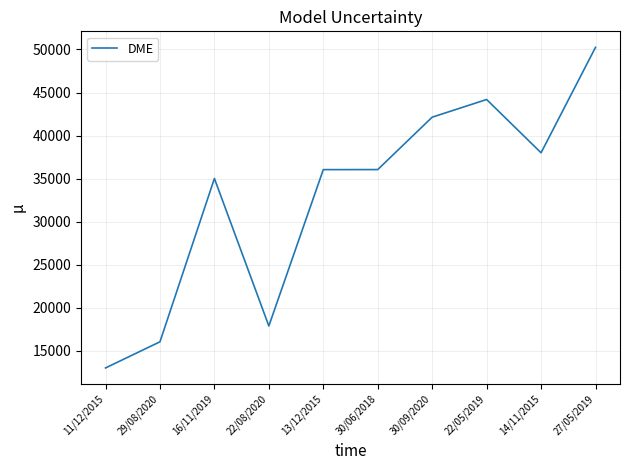

How many lines are shown in the chart?

1